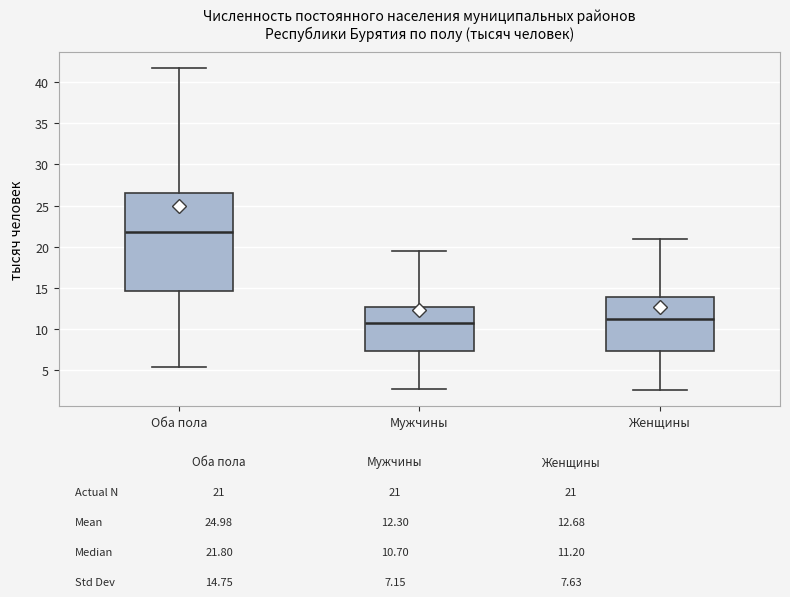

Comparing the boxes themselves (not the whiskers), which one is the tallest?

Оба пола